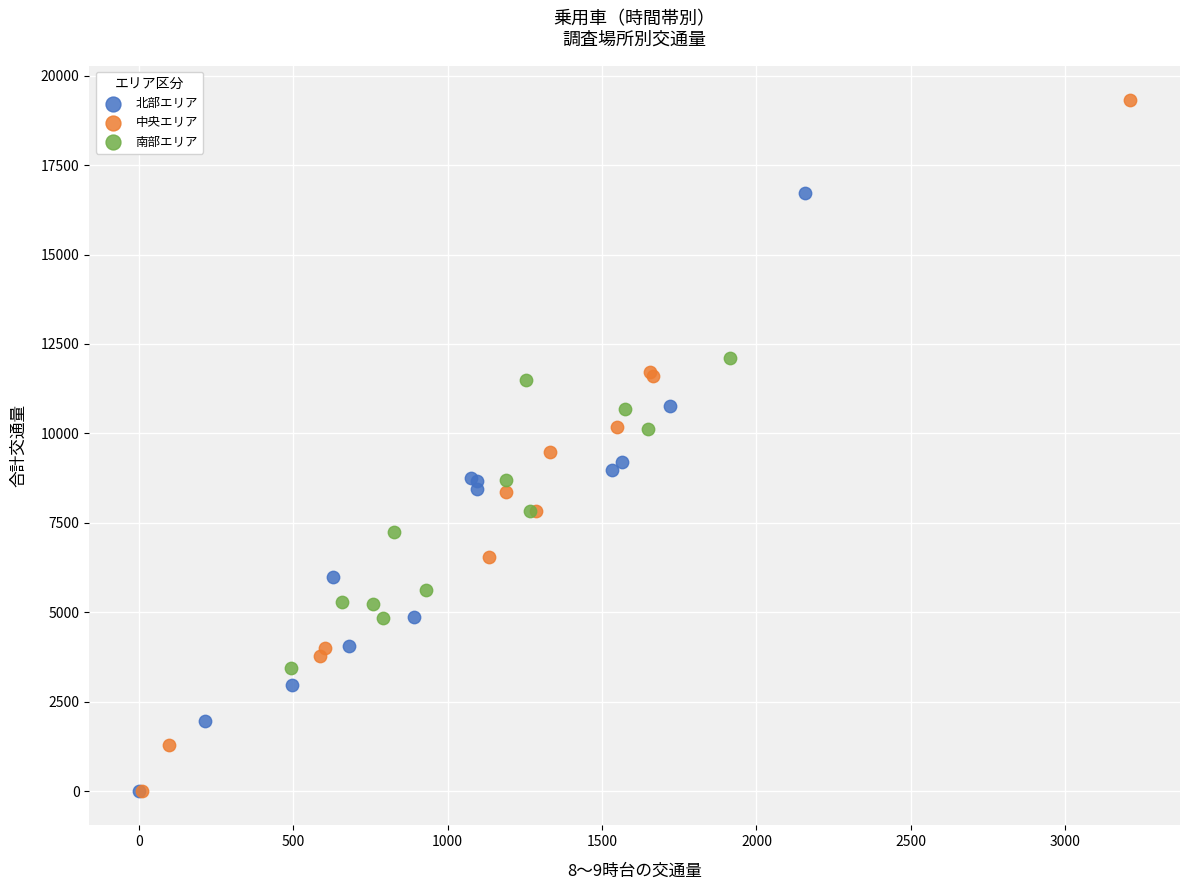

Which series reaches the maximum Y coordinate?

中央エリア